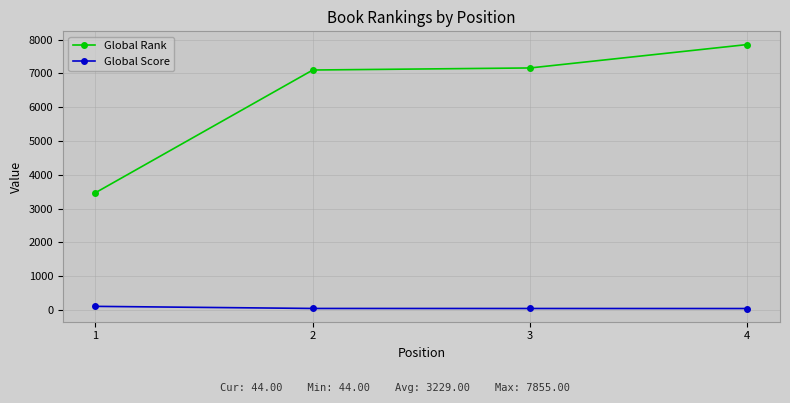

What is the value of the Global Score point at the 1st from the left?

108